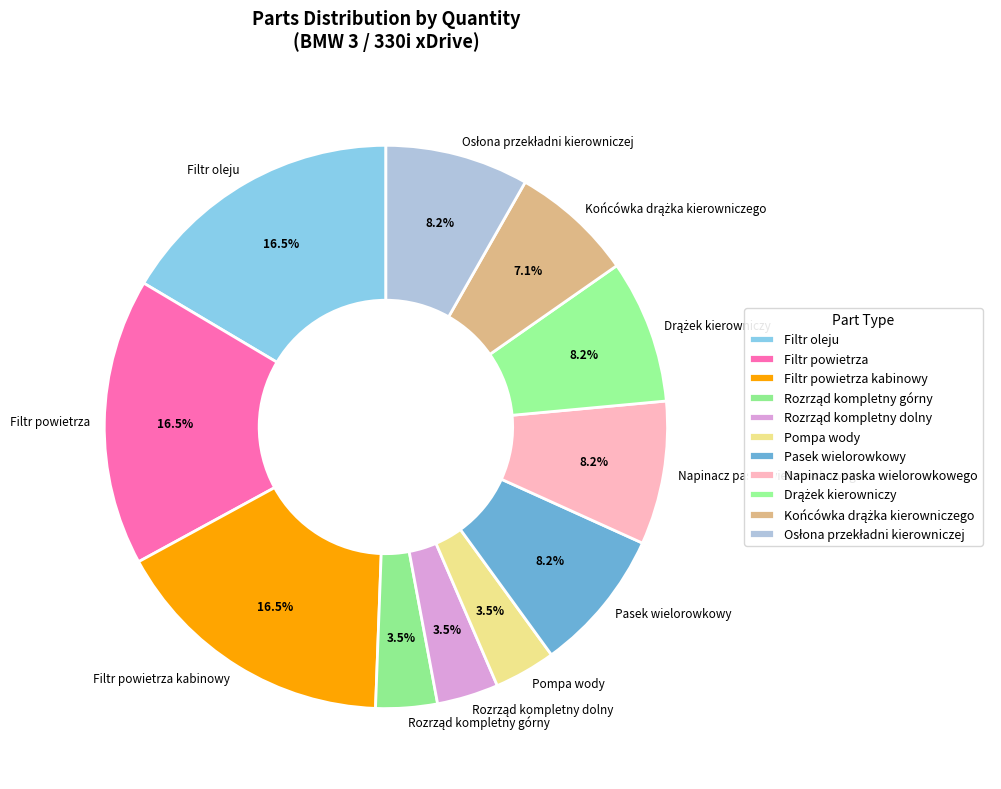

Is there a majority slice in this chart?

No